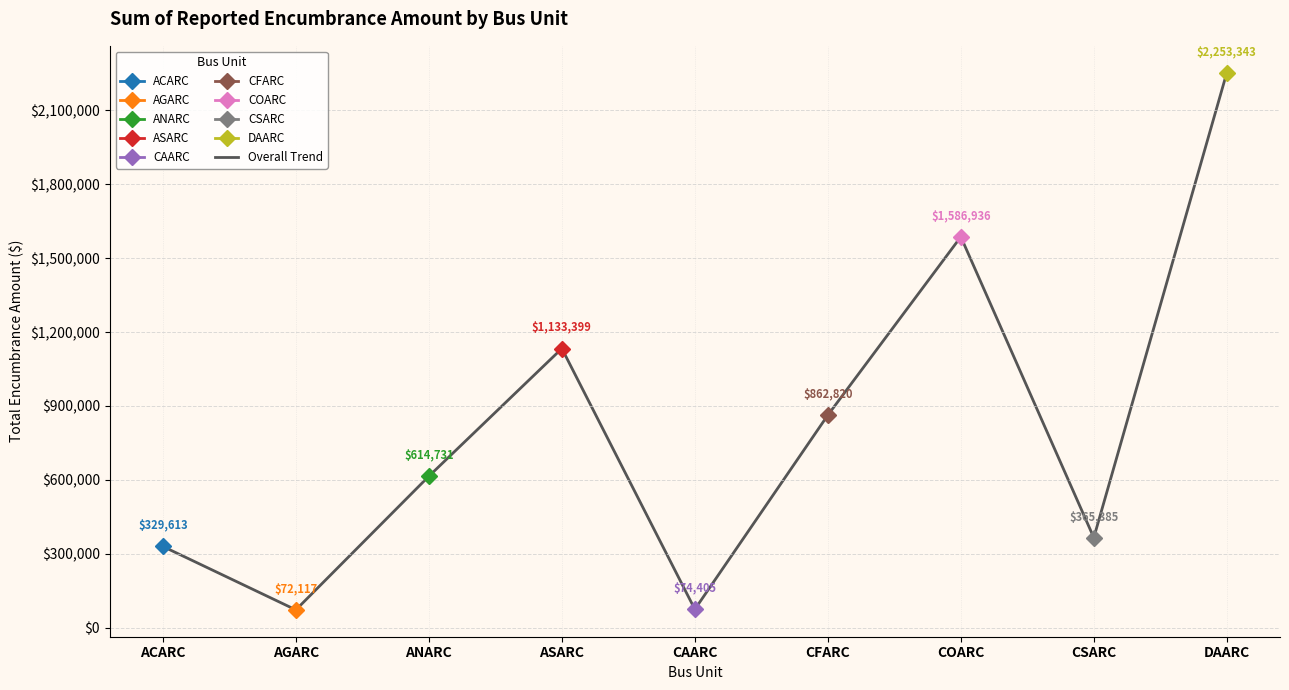

Does the chart have visible grid lines?

Yes